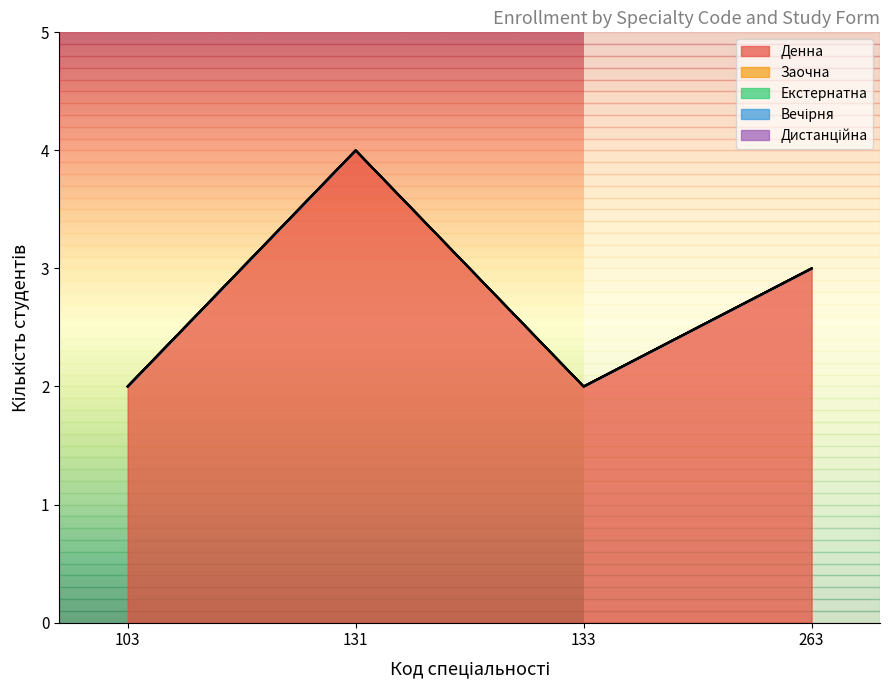

Reading left to right, extract all data points from this chart.

Денна: 2	4	2	3
Заочна: 0	0	0	0
Екстернатна: 0	0	0	0
Вечірня: 0	0	0	0
Дистанційна: 0	0	0	0